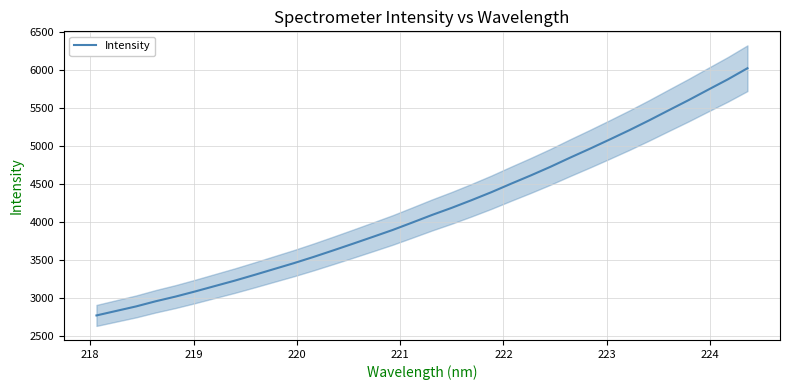

Does the chart display data point markers on the line(s)?

No